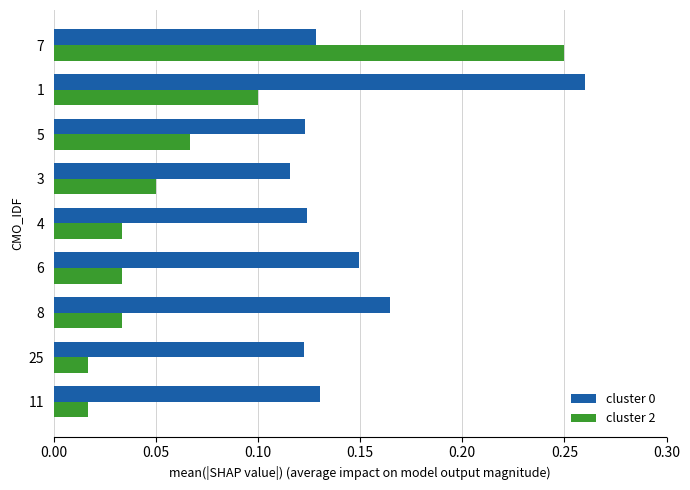

Which category has the lowest value in the cluster 0 series?

3